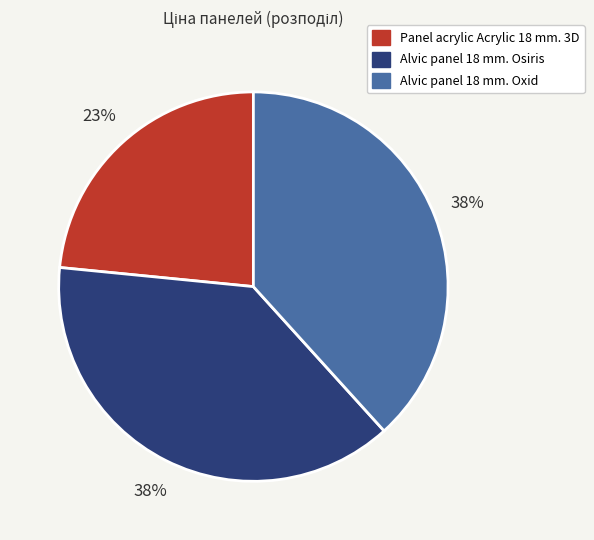

Combined, do Alvic panel 18 mm. Osiris and Panel acrylic Acrylic 18 mm. 3D account for over 50%?

Yes